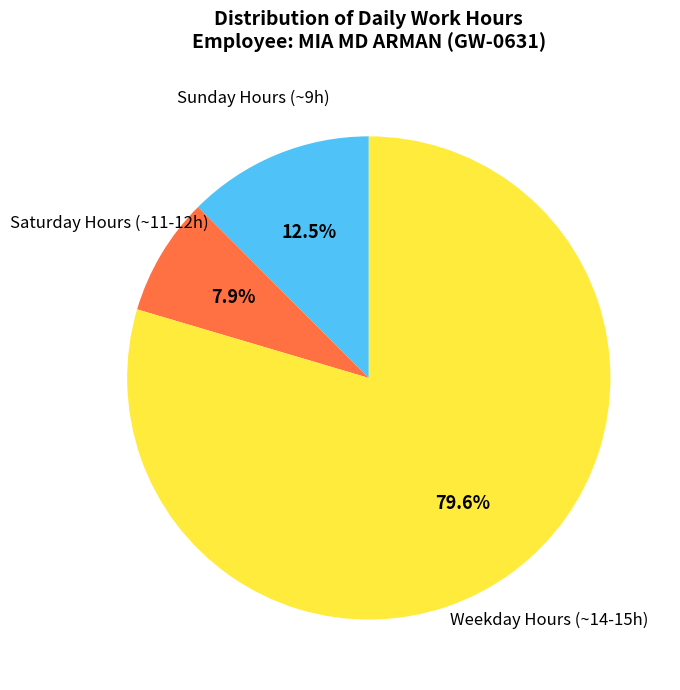

Does Weekday Hours (~14-15h) account for over 50% of the chart?

Yes